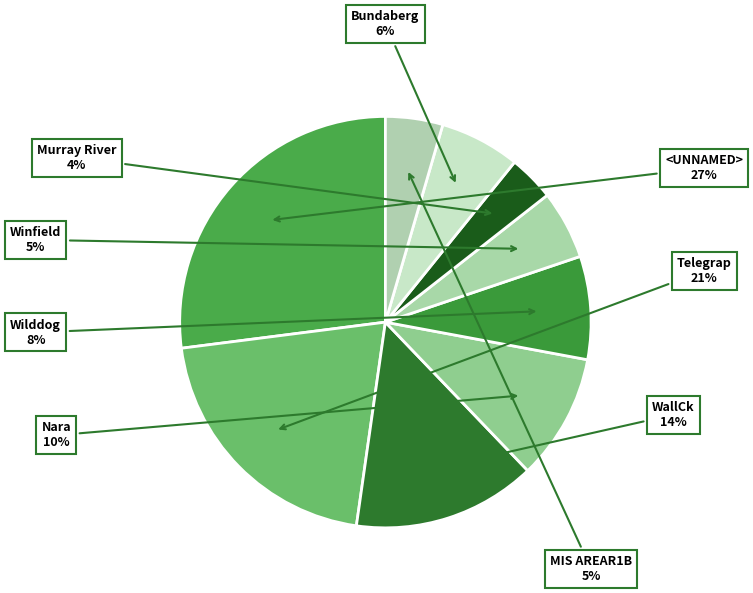

Between Nara and WallCk, which is larger?

WallCk